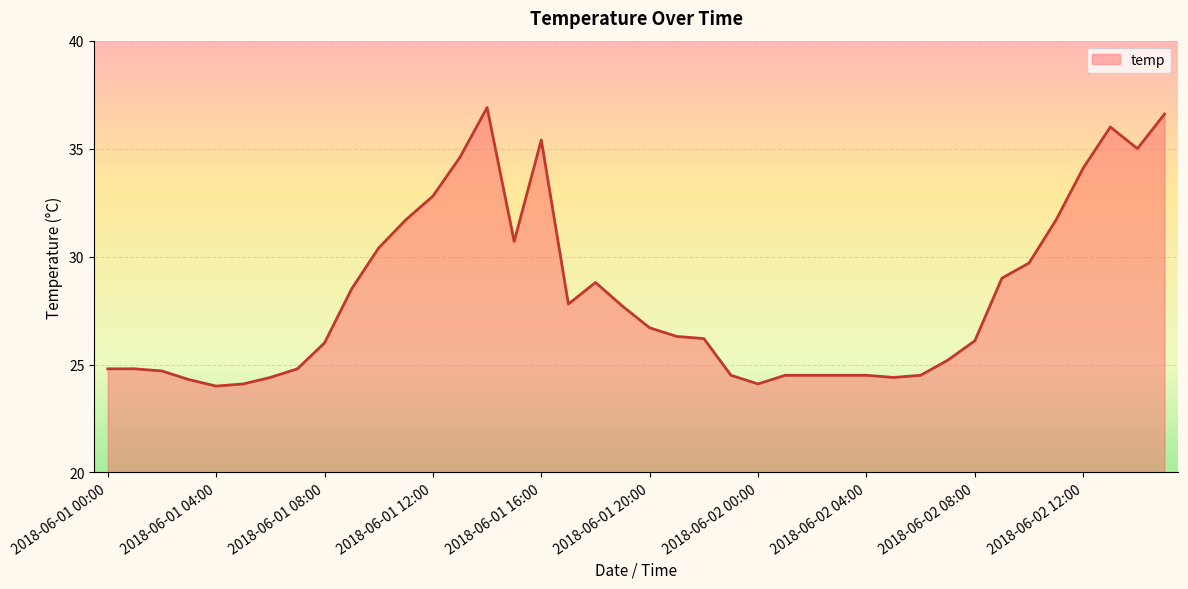

What is the sum of all values?

1125.3